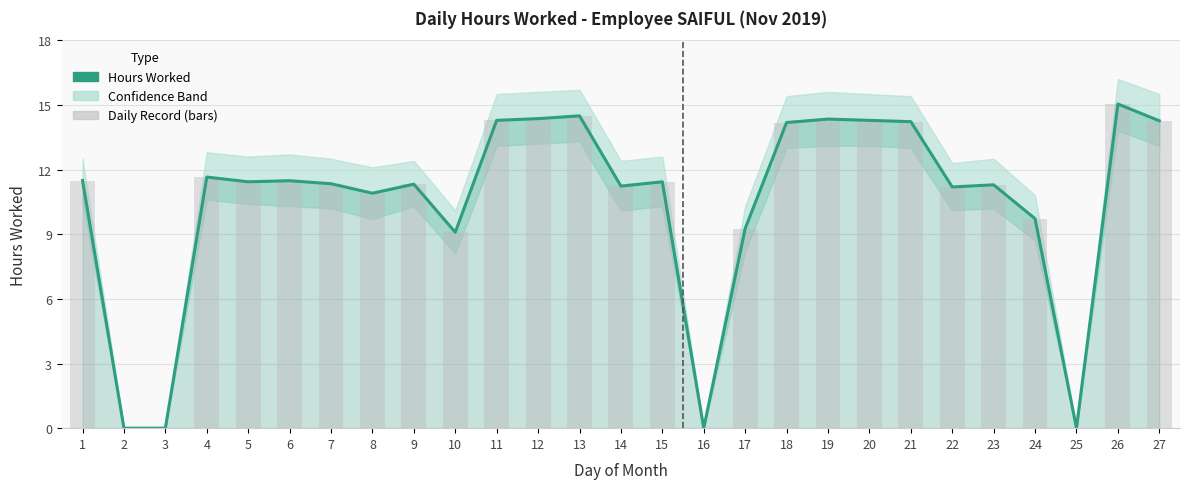

What is the average value of the Hours Worked series?

10.5